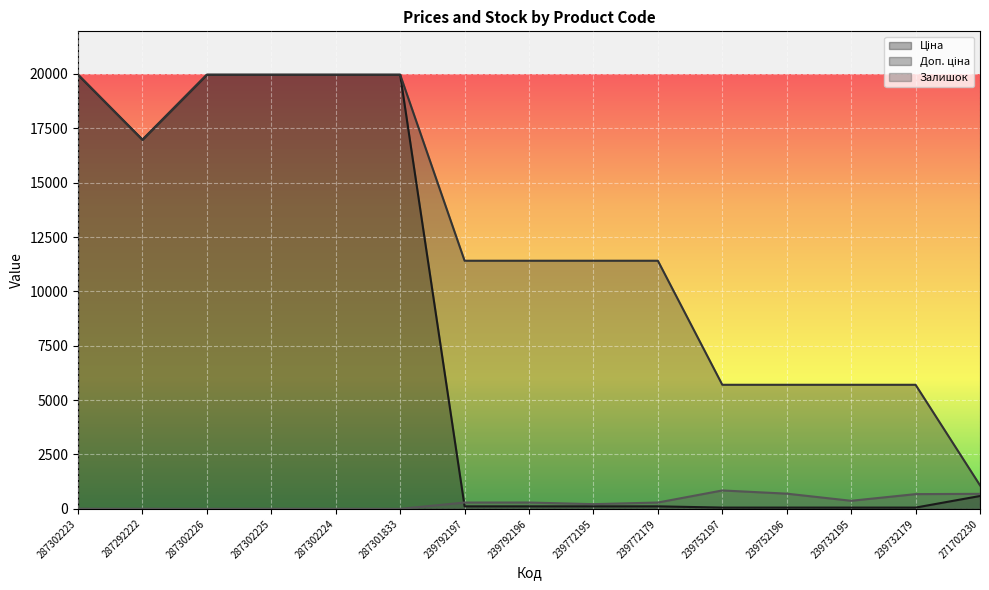

Is it true that Ціна equals 38.5 at 239772195?

False